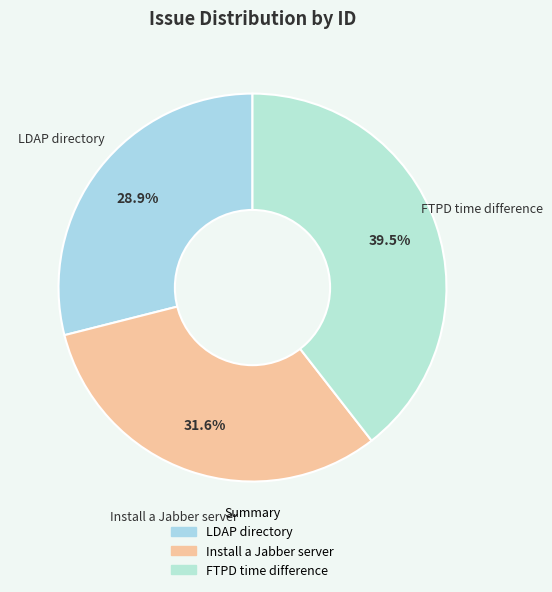

Is it true that Install a Jabber server is 32% of the pie?

True